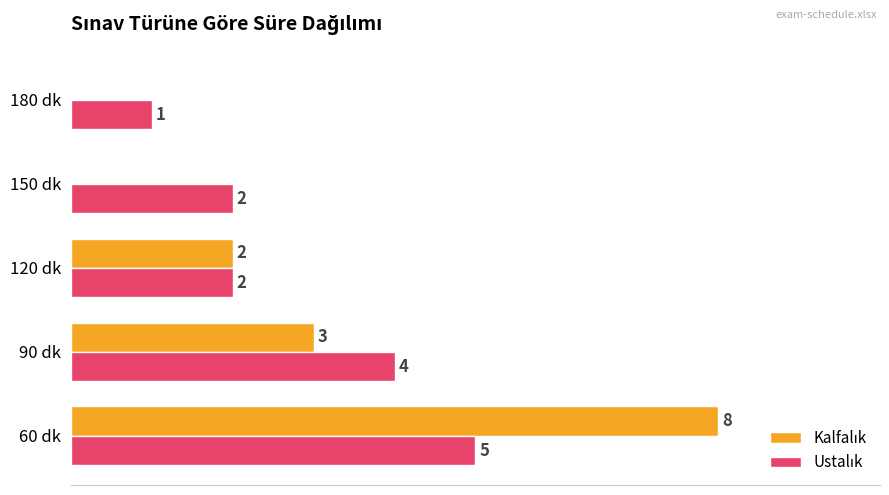

At which category is the sum across all series the highest?

60 dk